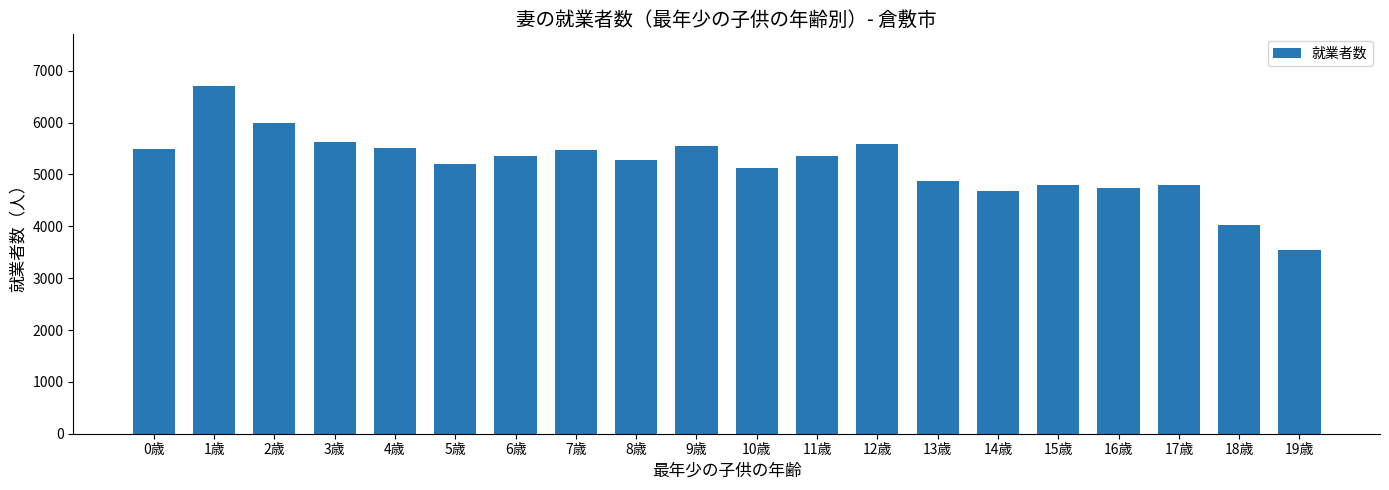

What is the label of the 5th bar from the left?

4歳